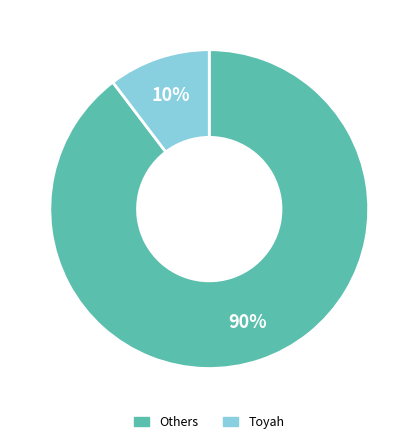

To the nearest percent, what is the average slice percentage?

50%